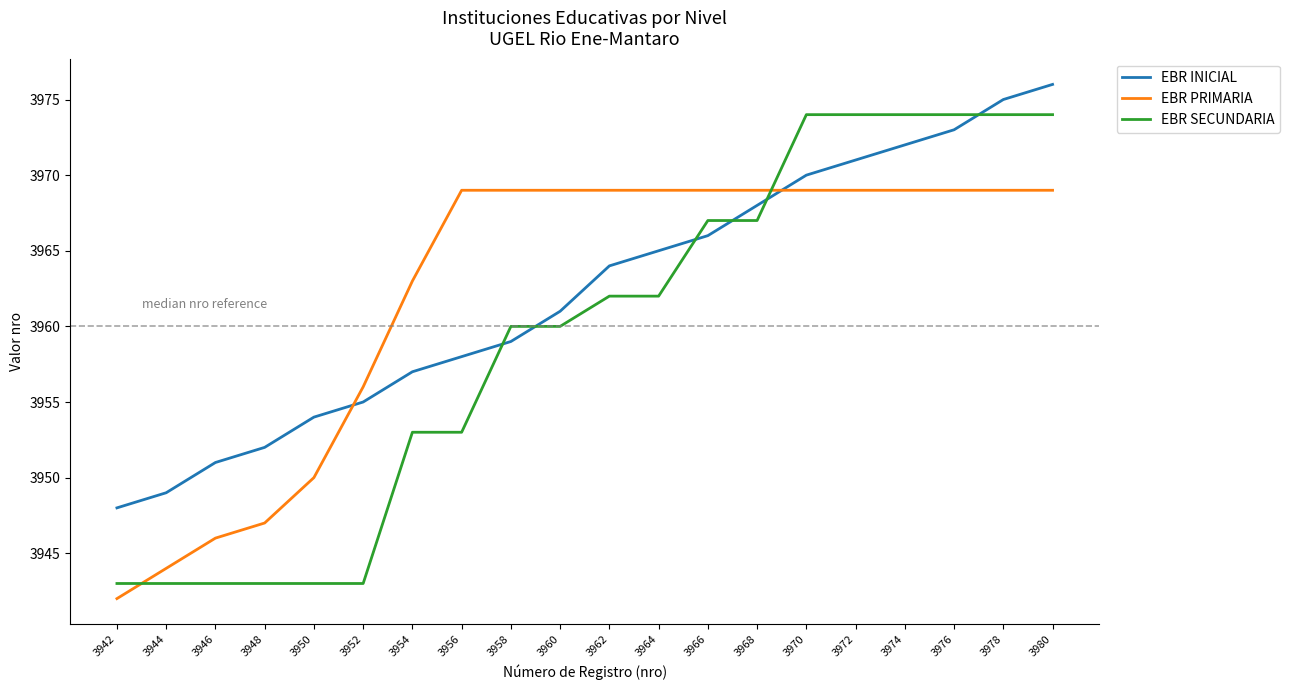

What is the minimum value for EBR PRIMARIA?

3942